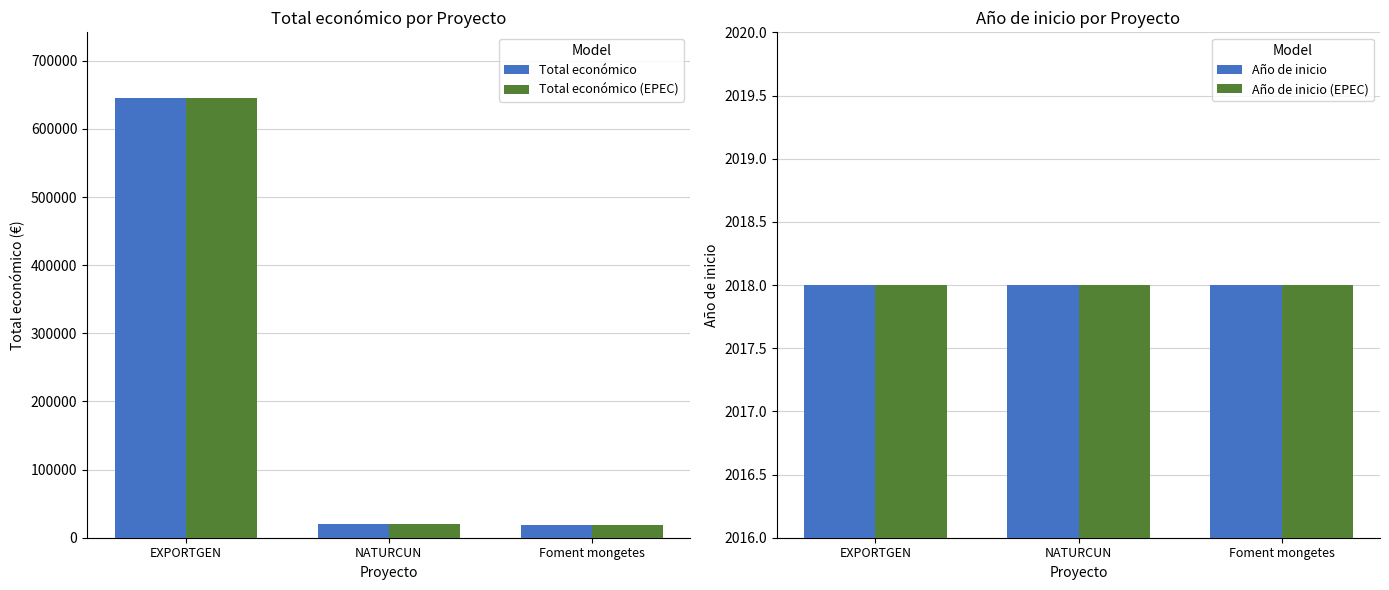

Reading right to left, what are all the values shown in this chart?

Total económico: Foment mongetes=18970	NATURCUN=19478	EXPORTGEN=644817
Total económico (EPEC): Foment mongetes=18970	NATURCUN=19478	EXPORTGEN=644817
Año de inicio: Foment mongetes=2018	NATURCUN=2018	EXPORTGEN=2018
Año de inicio (EPEC): Foment mongetes=2018	NATURCUN=2018	EXPORTGEN=2018